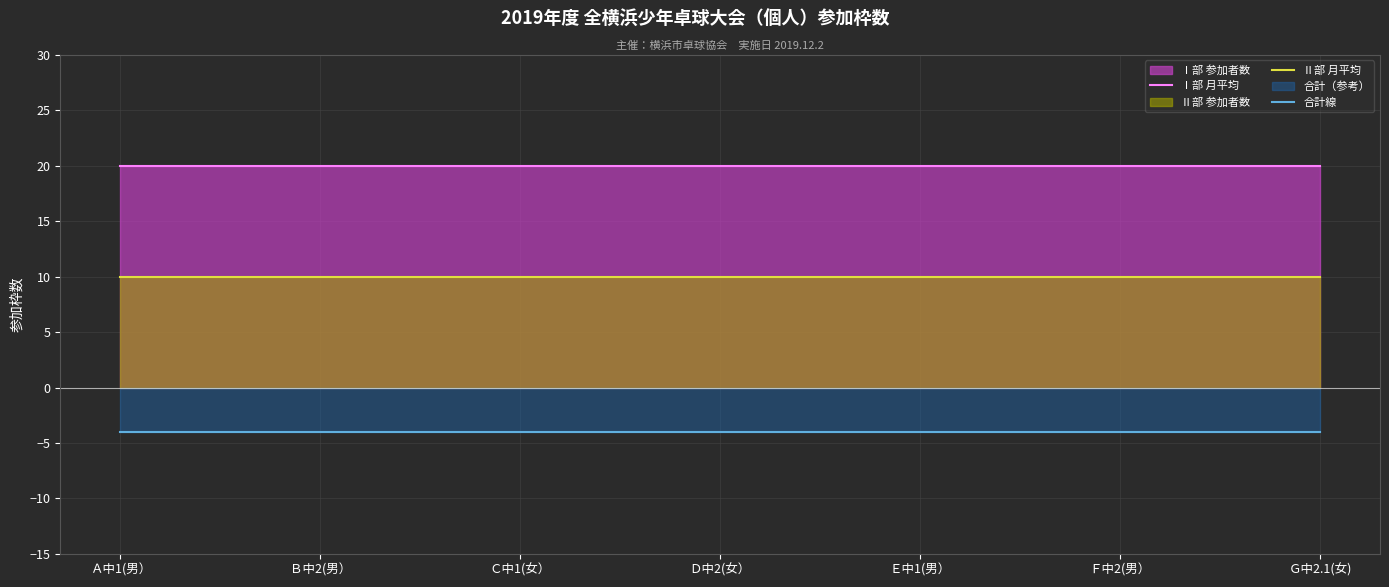

At which category is the sum across all series the highest?

Ａ中1(男）